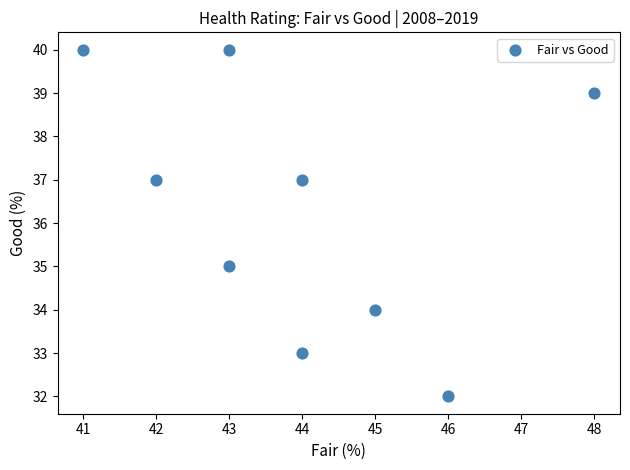

What is the range of Y values (max minus min)?

8